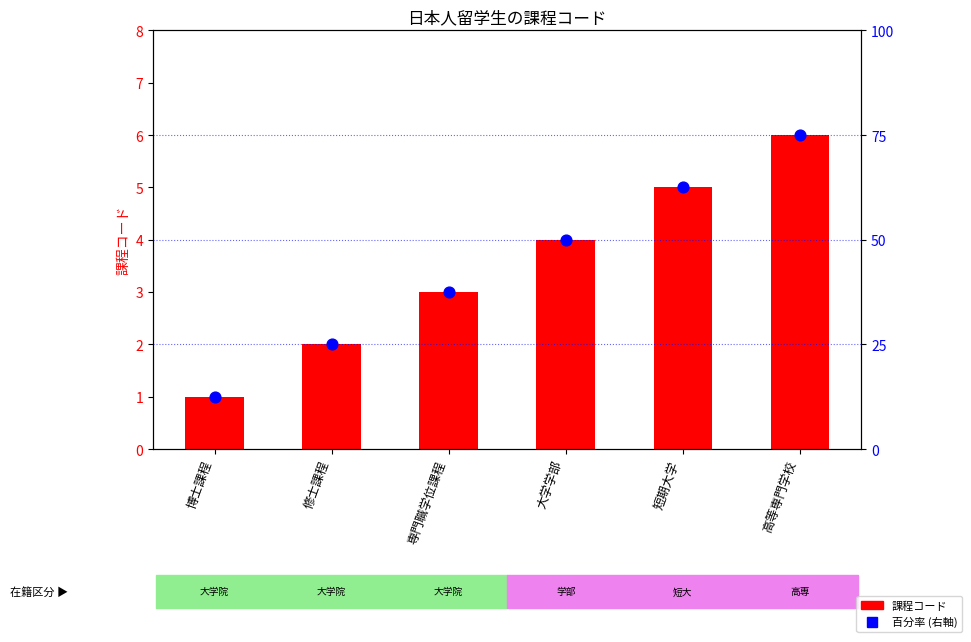

Which series has the largest Y range (max minus min)?

課程コード内百分率